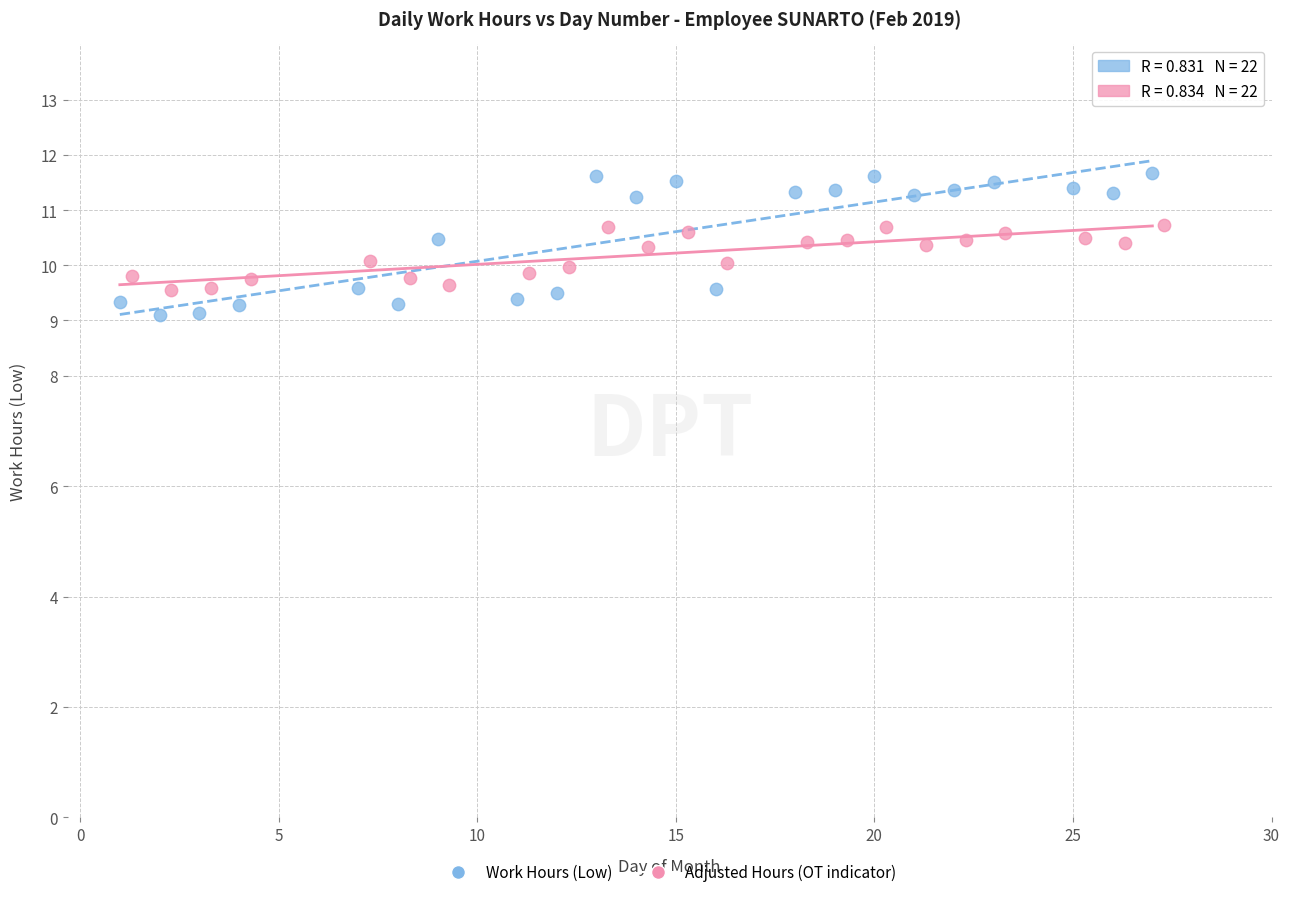

Which series contains the highest Y value?

Work Hours (Low)